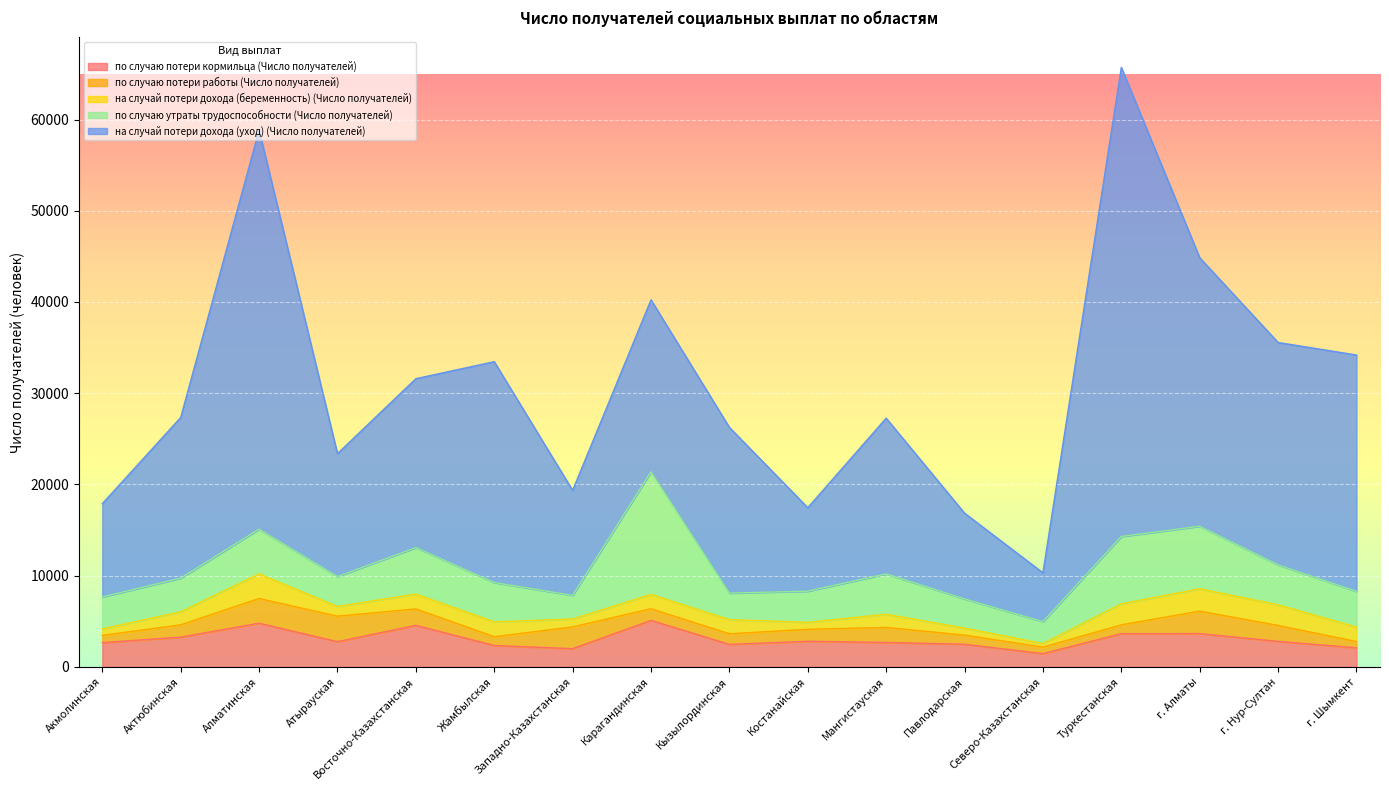

Reading left to right, transcribe all the data shown in this chart.

по случаю потери кормильца (Число получателей): Акмолинская=2647	Актюбинская=3249	Алматинская=4774	Атырауская=2750	Восточно-Казахстанская=4543	Жамбылская=2331	Западно-Казахстанская=1984	Карагандинская=5083	Кызылординская=2454	Костанайская=2796	Мангистауская=2665	Павлодарская=2472	Северо-Казахстанская=1441	Туркестанская=3629	г. Алматы=3639	г. Нур-Султан=2783	г. Шымкент=2077
по случаю потери работы (Число получателей): Акмолинская=795	Актюбинская=1349	Алматинская=2712	Атырауская=2795	Восточно-Казахстанская=1802	Жамбылская=965	Западно-Казахстанская=2383	Карагандинская=1278	Кызылординская=1162	Костанайская=1310	Мангистауская=1651	Павлодарская=998	Северо-Казахстанская=713	Туркестанская=967	г. Алматы=2463	г. Нур-Султан=1746	г. Шымкент=684
на случай потери дохода (беременность) (Число получателей): Акмолинская=708	Актюбинская=1425	Алматинская=2704	Атырауская=1063	Восточно-Казахстанская=1627	Жамбылская=1627	Западно-Казахстанская=868	Карагандинская=1579	Кызылординская=1548	Костанайская=770	Мангистауская=1443	Павлодарская=769	Северо-Казахстанская=397	Туркестанская=2305	г. Алматы=2452	г. Нур-Султан=2265	г. Шымкент=1591
по случаю утраты трудоспособности (Число получателей): Акмолинская=3500	Актюбинская=3692	Алматинская=4898	Атырауская=3278	Восточно-Казахстанская=5089	Жамбылская=4313	Западно-Казахстанская=2588	Карагандинская=13429	Кызылординская=2913	Костанайская=3411	Мангистауская=4423	Павлодарская=3198	Северо-Казахстанская=2399	Туркестанская=7379	г. Алматы=6854	г. Нур-Султан=4372	г. Шымкент=3912
на случай потери дохода (уход) (Число получателей): Акмолинская=10229	Актюбинская=17613	Алматинская=43752	Атырауская=13480	Восточно-Казахстанская=18522	Жамбылская=24214	Западно-Казахстанская=11518	Карагандинская=18862	Кызылординская=18171	Костанайская=9151	Мангистауская=17074	Павлодарская=9405	Северо-Казахстанская=5346	Туркестанская=51435	г. Алматы=29439	г. Нур-Султан=24387	г. Шымкент=25915